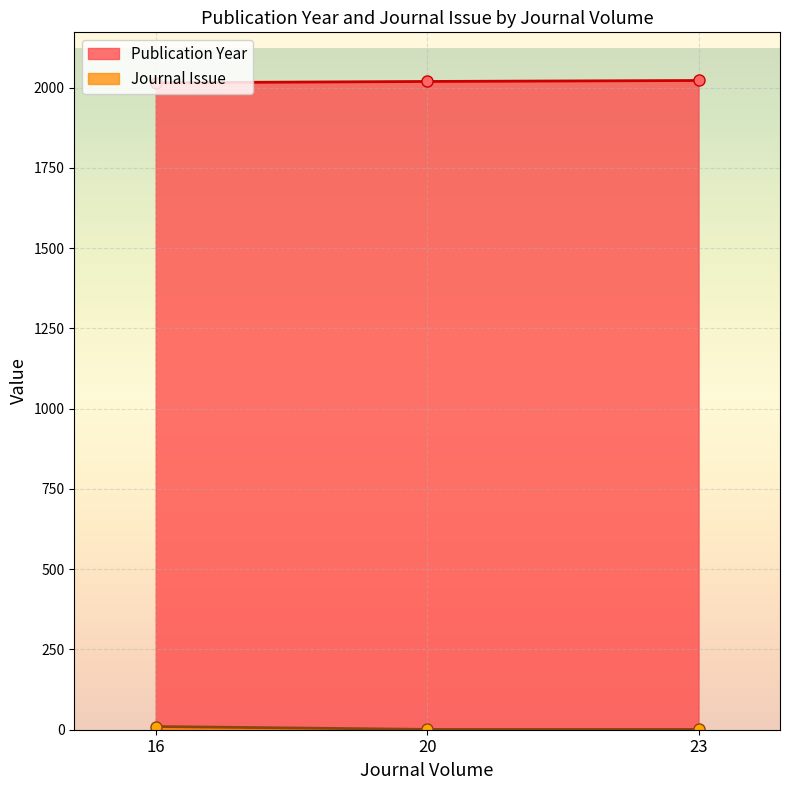

What is the value of the Publication Year point at the 2nd from the left?

2019